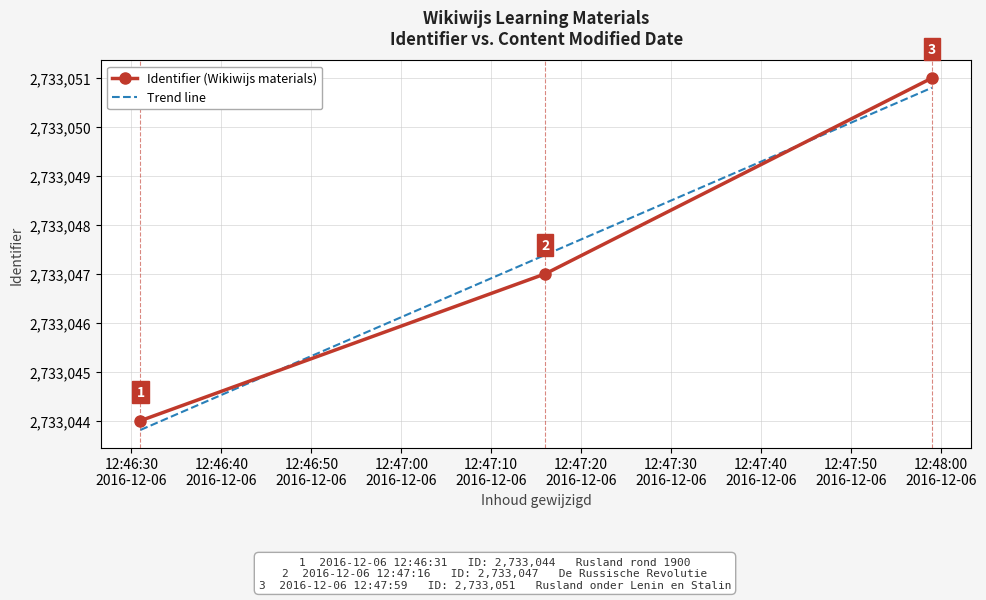

Reading left to right, list all the values displayed in this chart.

2016-12-06=2733044	2016-12-06=2733047	2016-12-06=2733051